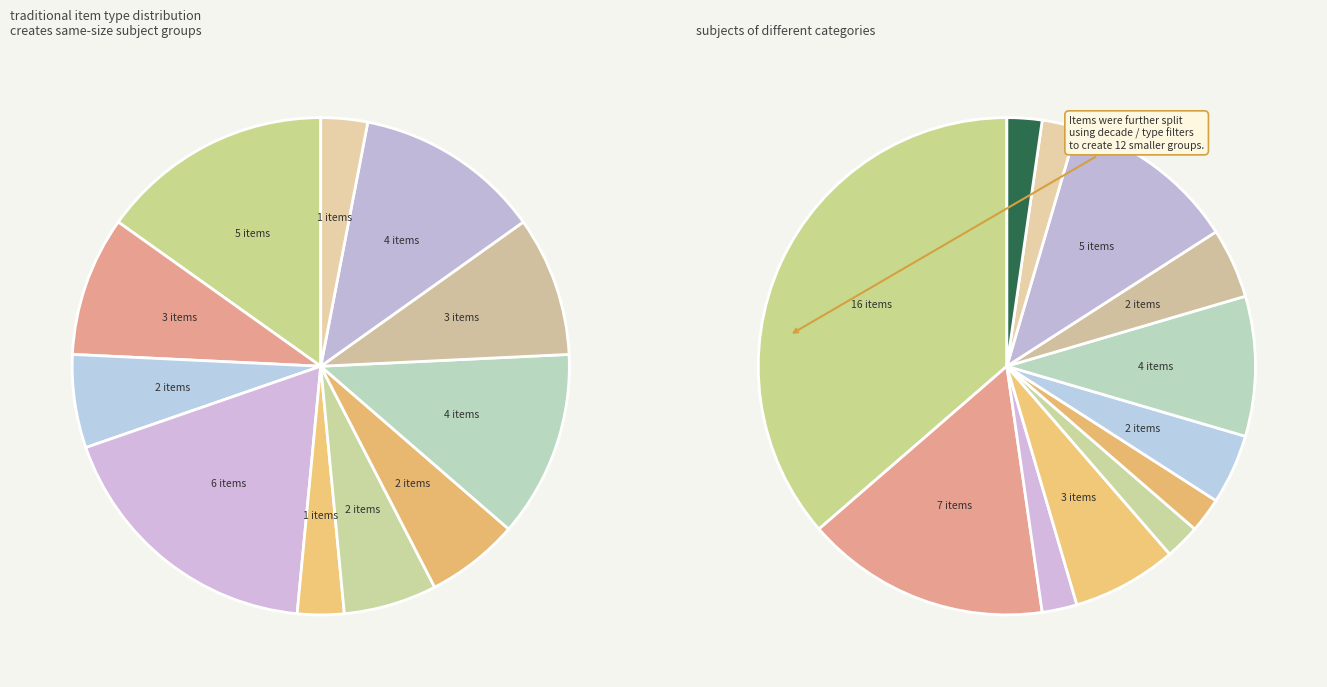

Is there a majority slice in this chart?

No